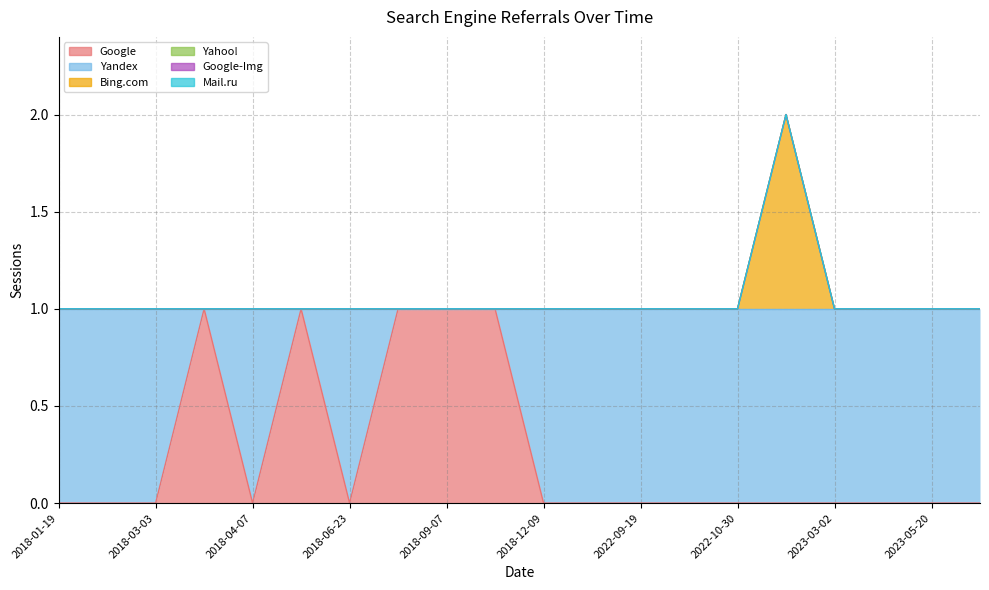

True or false: Google has a value of 0 at 2018-03-03.

True